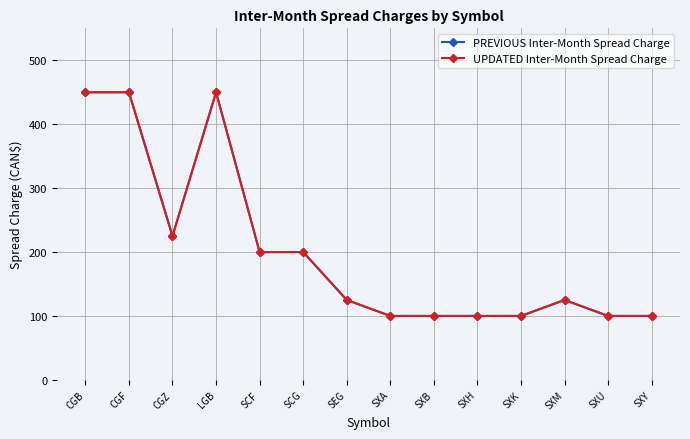

List the series in order of their peak value, lowest first.

PREVIOUS Inter-Month Spread Charge, UPDATED Inter-Month Spread Charge